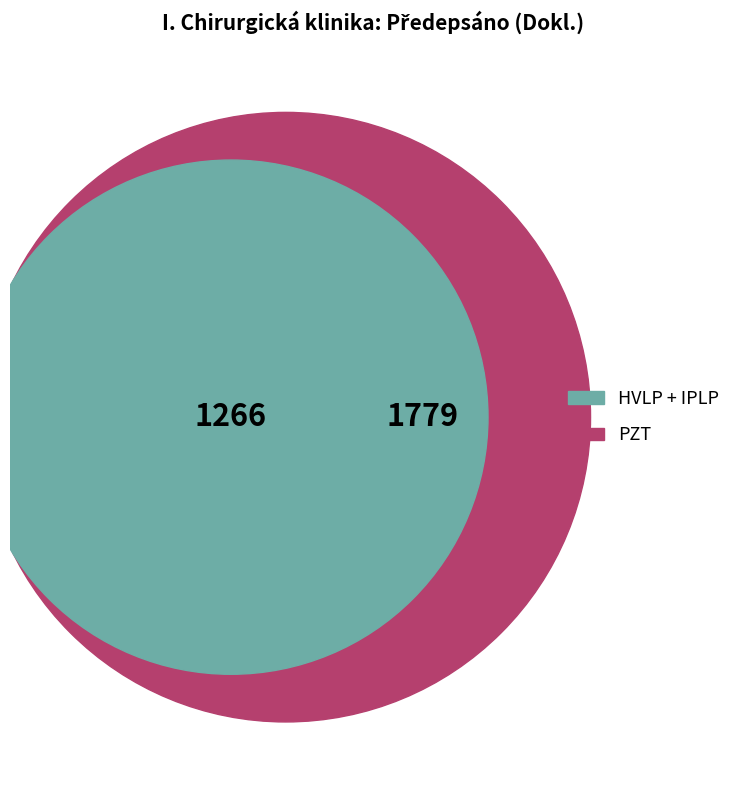

To the nearest percent, what portion does PZT represent?

58%